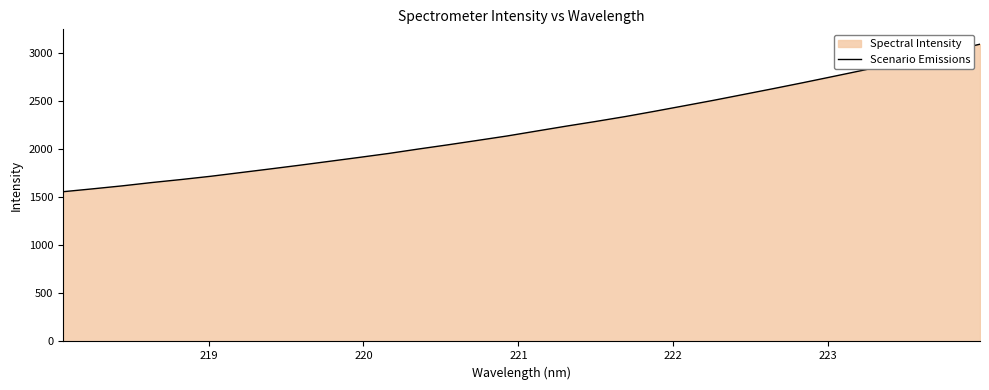

What is the difference between the maximum and minimum values?

1535.2